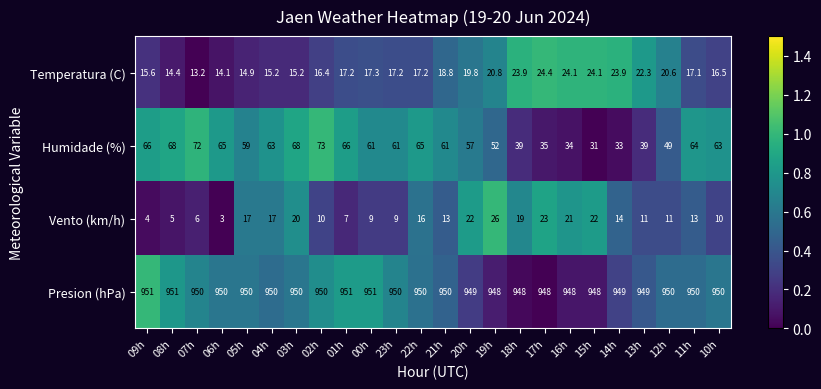

What is the sum of all Humidade (%) values?

1344.0